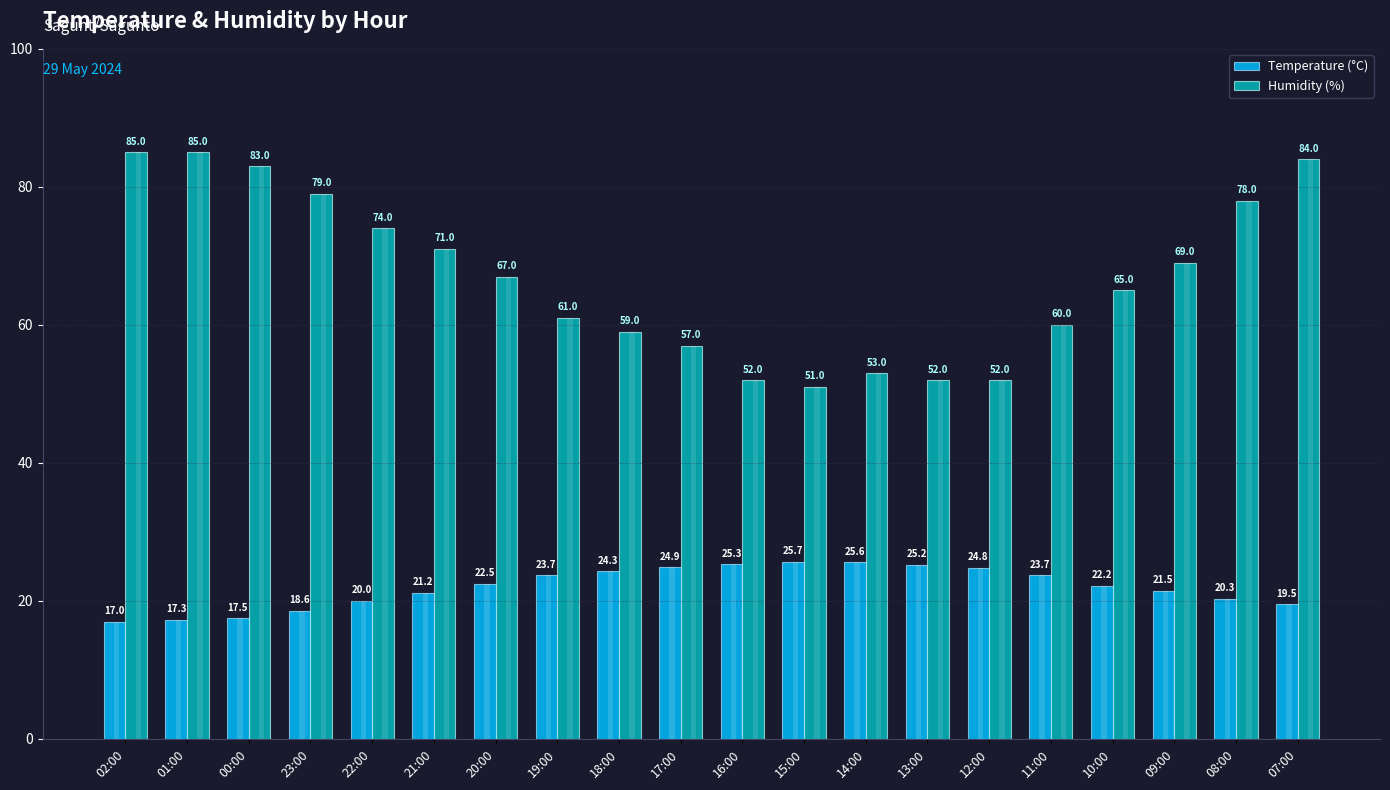

Rank the series at 12:00 from lowest to highest value.

Temperature (°C), Humidity (%)